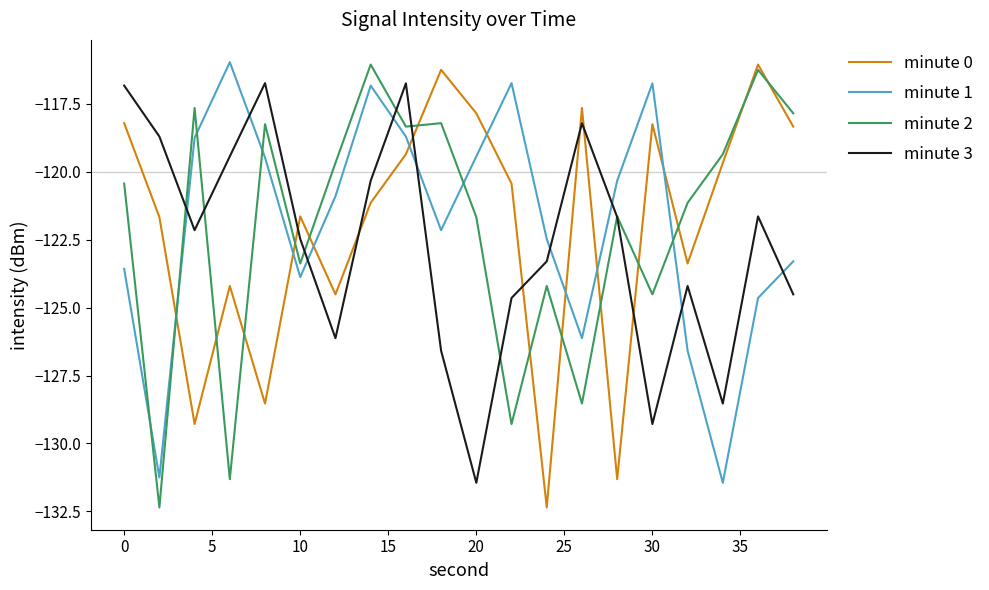

True or false: minute 0 and minute 3 intersect in this chart.

True